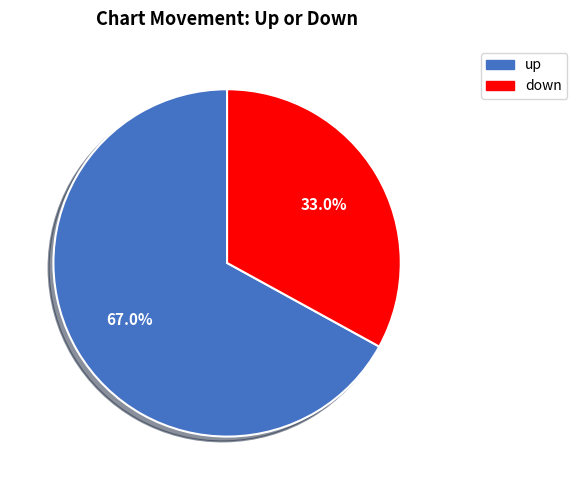

Which has a higher value, down or up?

up